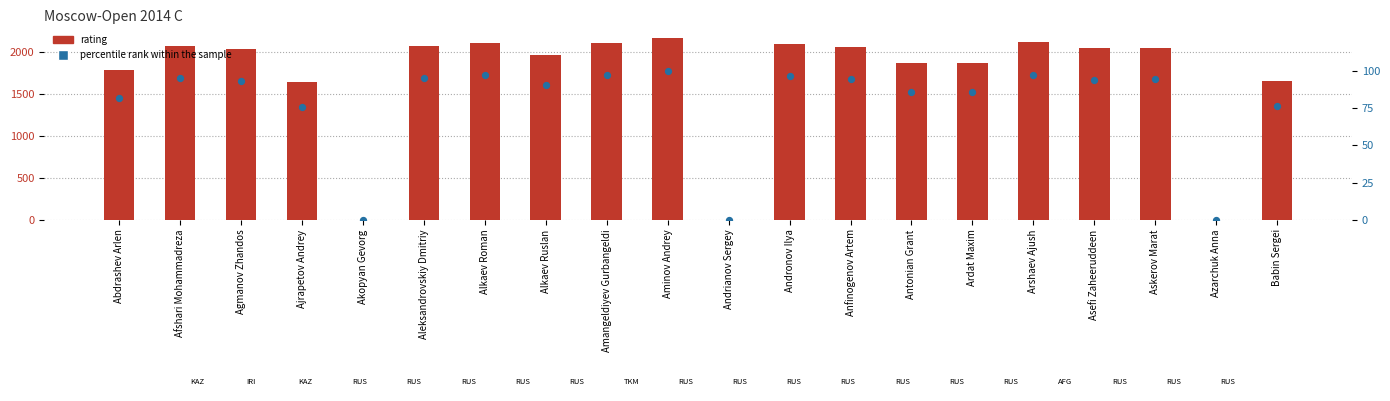

Which series has the largest total across all categories?

rating